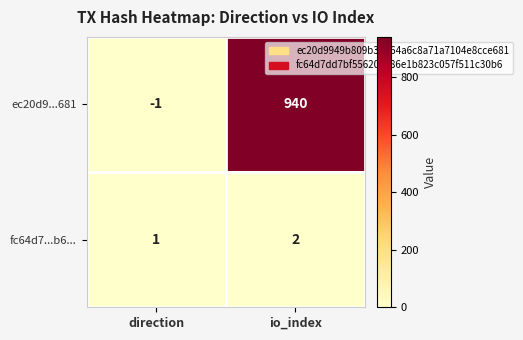

Which series has the largest range (max minus min)?

ec20d9...681